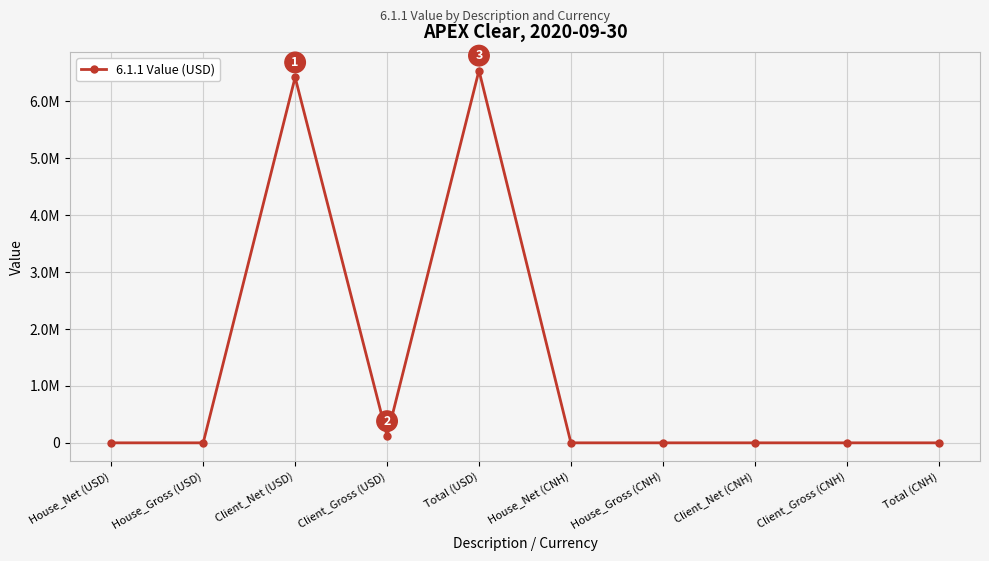

List the labels in order of value, largest first.

Total (USD), Client_Net (USD), Client_Gross (USD), House_Net (USD), House_Gross (USD), House_Net (CNH), House_Gross (CNH), Client_Net (CNH), Client_Gross (CNH), Total (CNH)